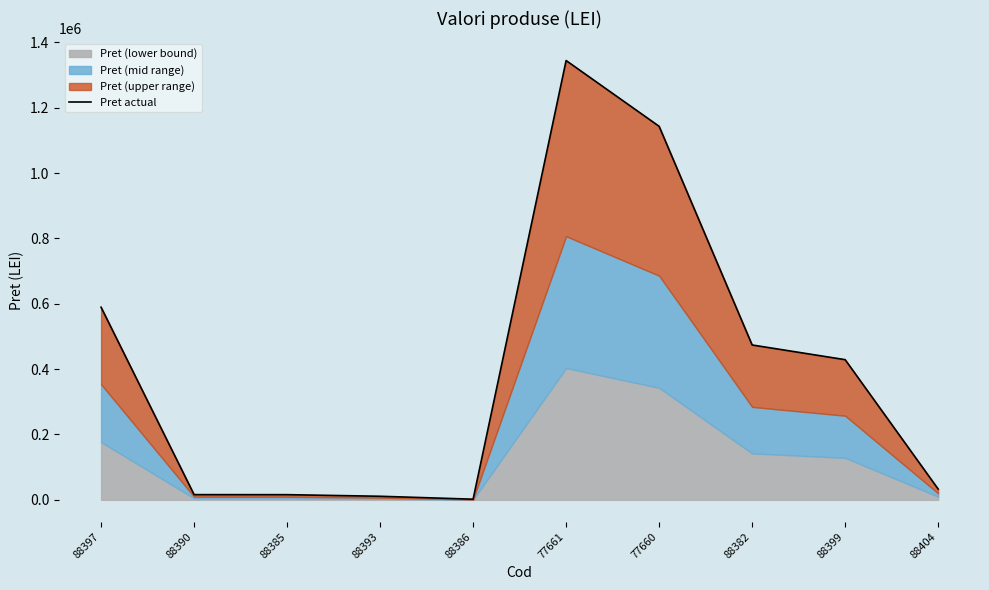

What value does the data have at 88390?

15971.0